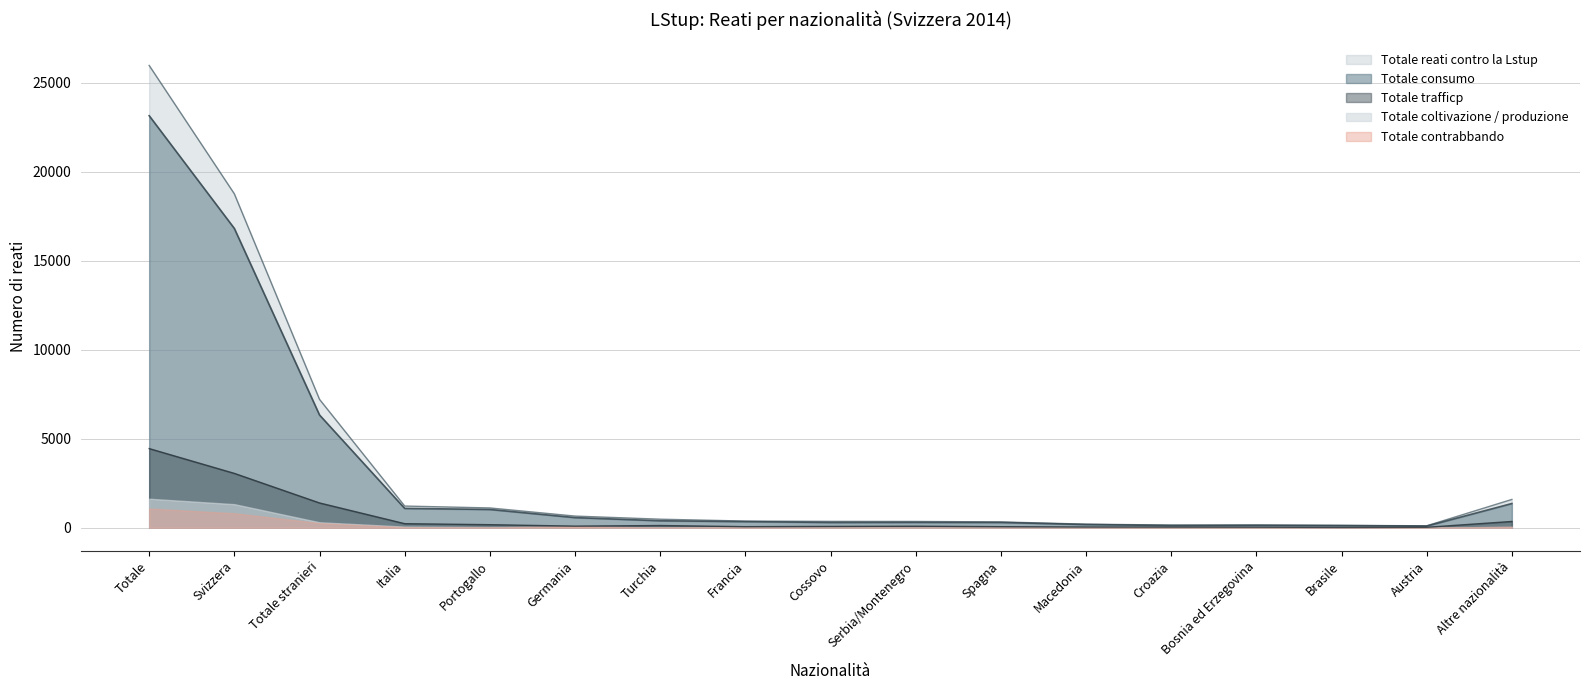

Does the chart have visible grid lines?

Yes